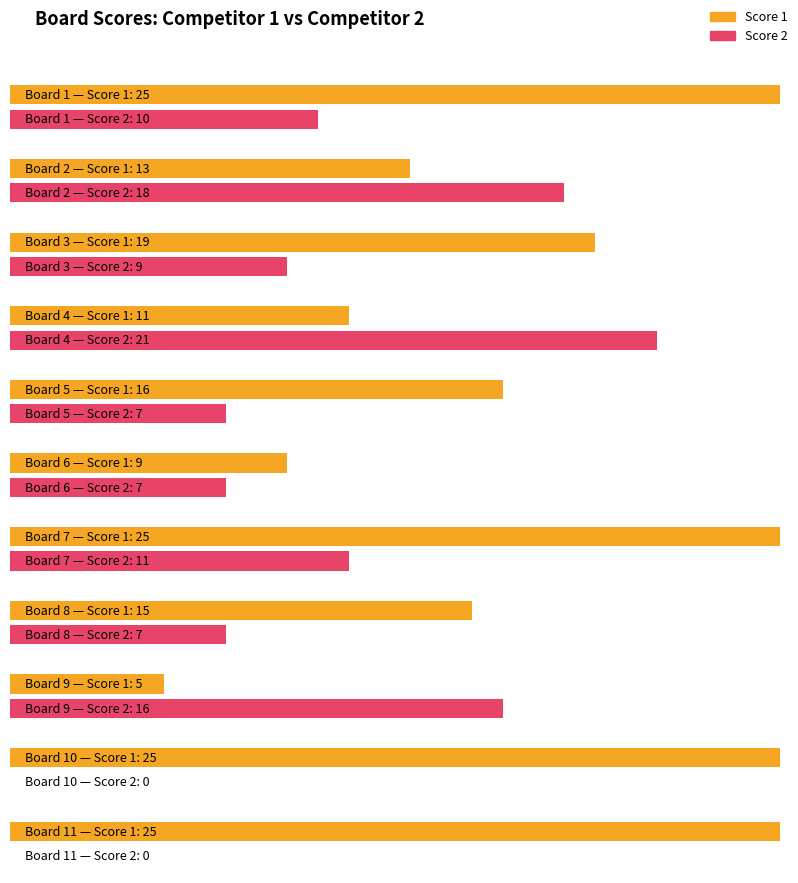

Is it true that Score 2 equals 7 at 7?

False